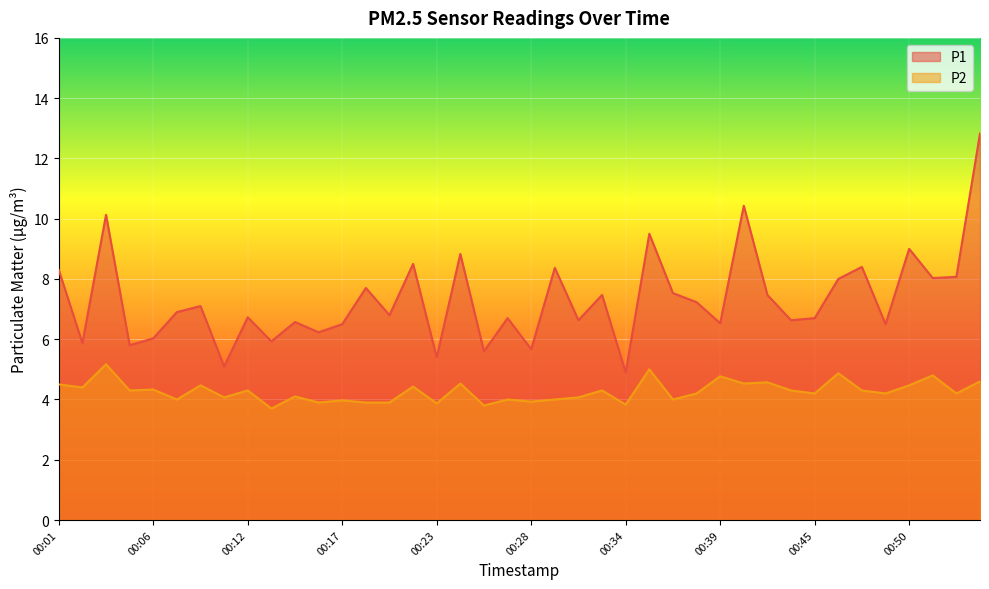

What is the smallest value displayed?

3.7